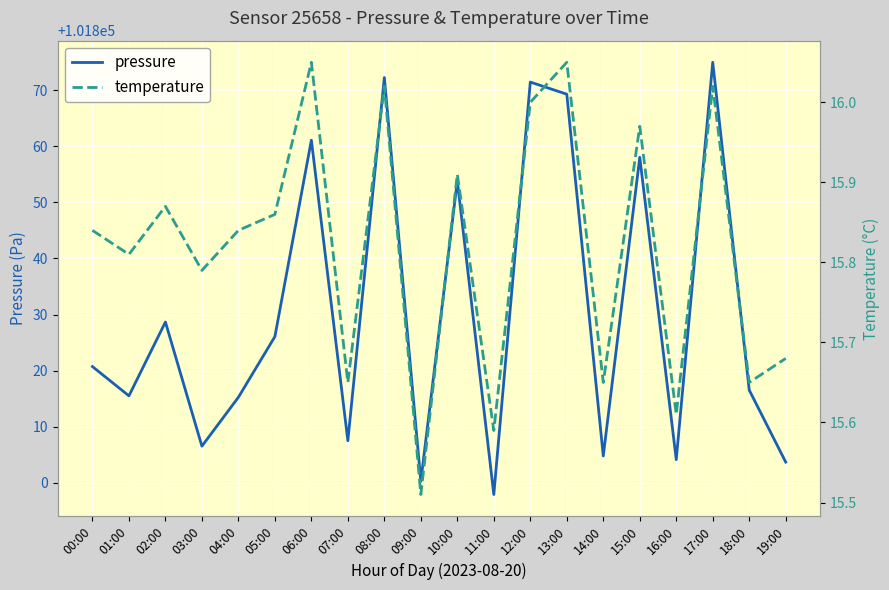

Reading left to right, transcribe all the data shown in this chart.

pressure: 00:00=101820.7	01:00=101815.5	02:00=101828.7	03:00=101806.5	04:00=101815.2	05:00=101826.1	06:00=101861.1	07:00=101807.5	08:00=101872.2	09:00=101800.3	10:00=101853.8	11:00=101797.9	12:00=101871.4	13:00=101869.3	14:00=101804.8	15:00=101858.0	16:00=101804.1	17:00=101875.0	18:00=101816.5	19:00=101803.7
temperature: 00:00=15.8	01:00=15.8	02:00=15.9	03:00=15.8	04:00=15.8	05:00=15.9	06:00=16.1	07:00=15.7	08:00=16.0	09:00=15.5	10:00=15.9	11:00=15.6	12:00=16.0	13:00=16.1	14:00=15.7	15:00=16.0	16:00=15.6	17:00=16.0	18:00=15.7	19:00=15.7